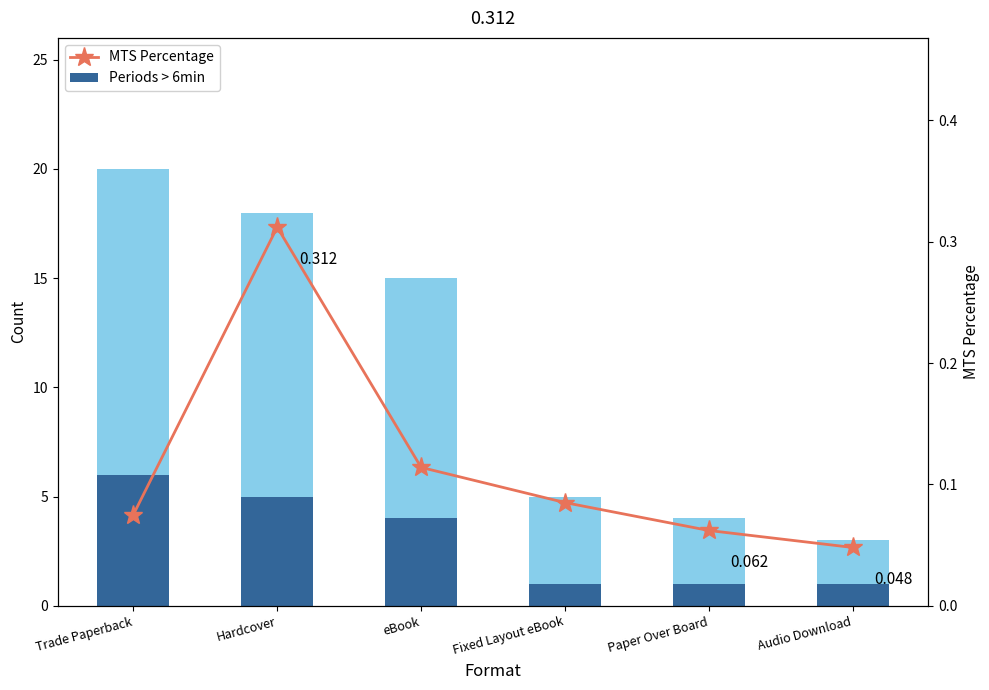

Count the number of data series in this chart.

3